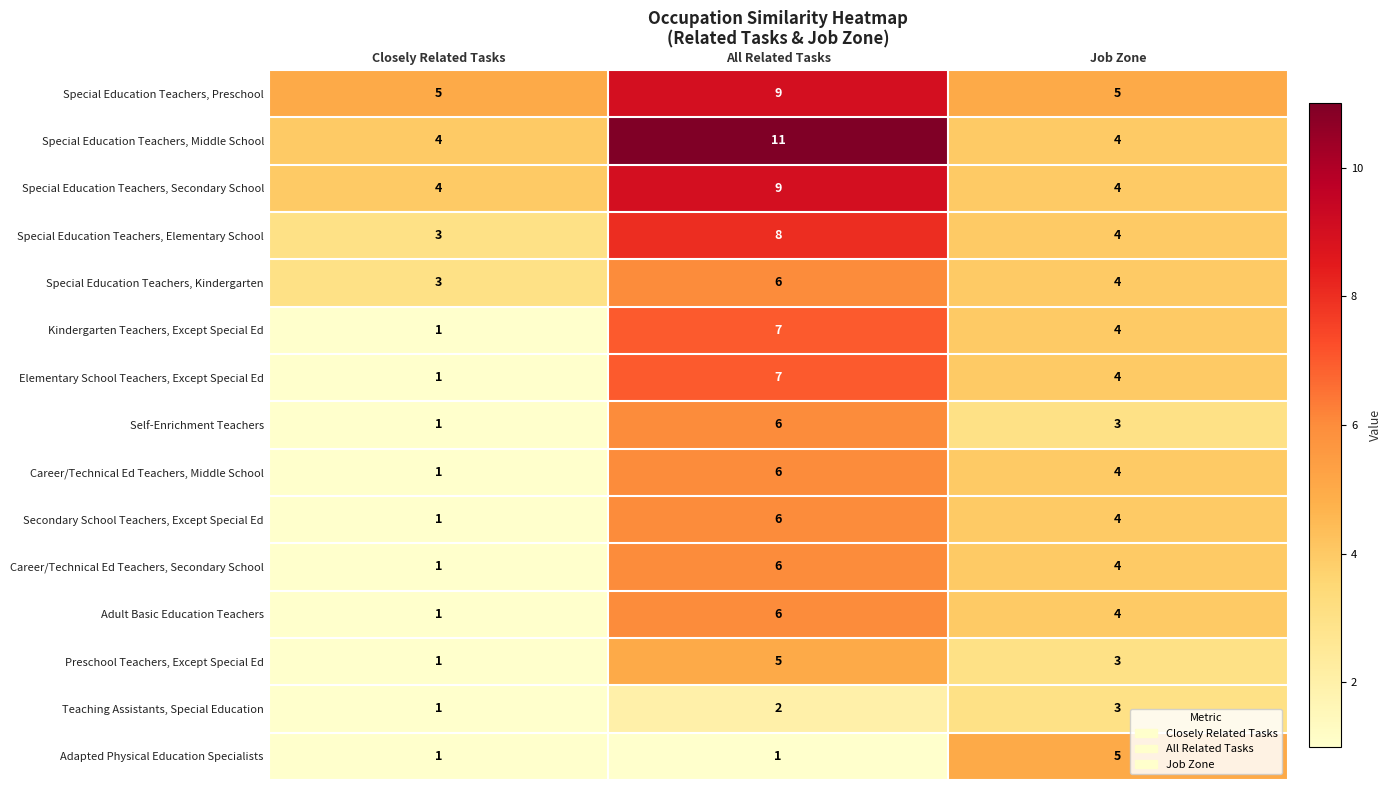

What is the spread (max minus min) of values at Closely Related Tasks?

4